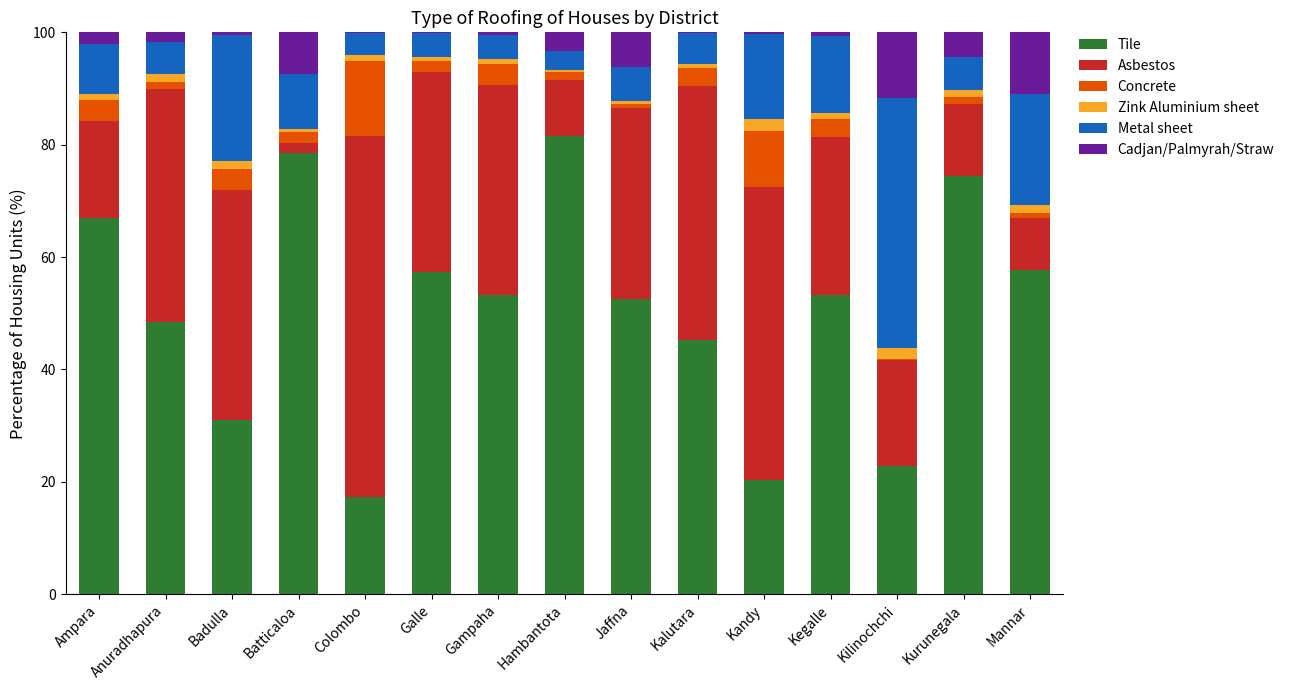

What is the sum of all Tile values?

760.5